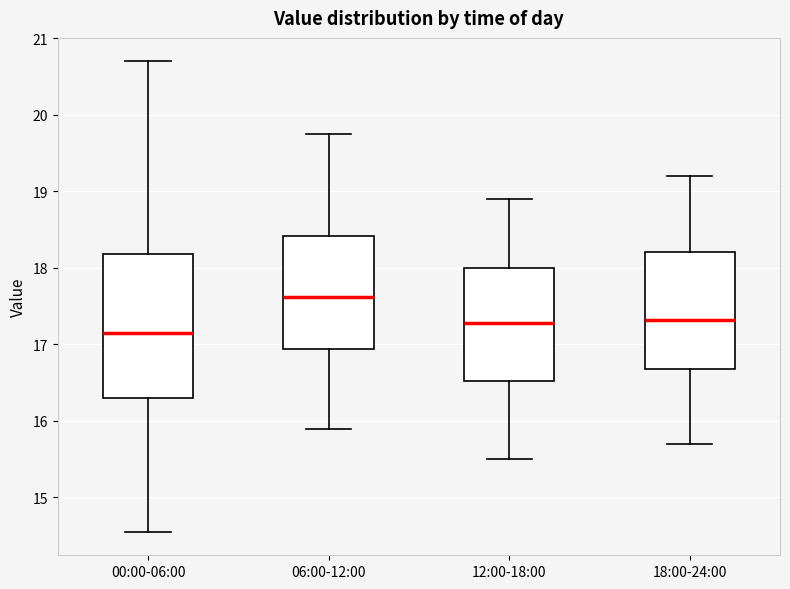

Reading left to right, transcribe this box plot: for each box, give where its median line is, the range the box spans, and where its two whiskers end, as read against the y-axis. The values are not printed on the chart, so give them approximately, as read against the axis.

00:00-06:00: median 17.1, box 16.3 to 18.2, whiskers 14.6 to 20.7
06:00-12:00: median 17.6, box 16.9 to 18.4, whiskers 15.9 to 19.8
12:00-18:00: median 17.3, box 16.5 to 18.0, whiskers 15.5 to 18.9
18:00-24:00: median 17.3, box 16.7 to 18.2, whiskers 15.7 to 19.2